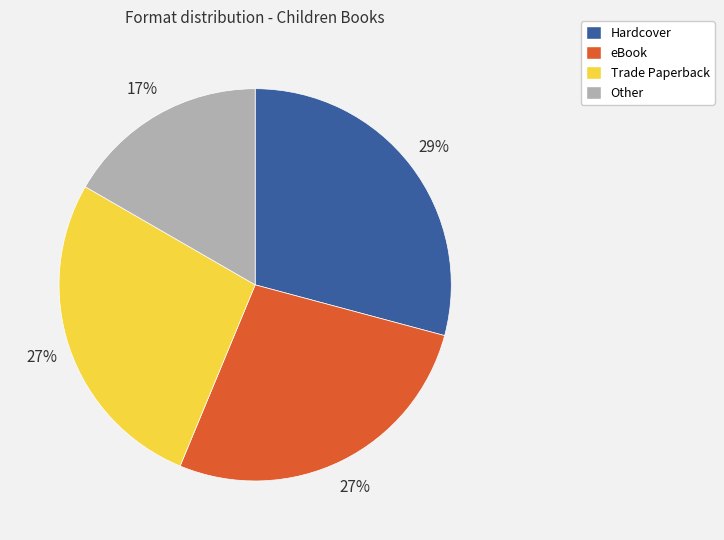

To the nearest percent, what is the difference between the largest and smallest slice percentages?

12%